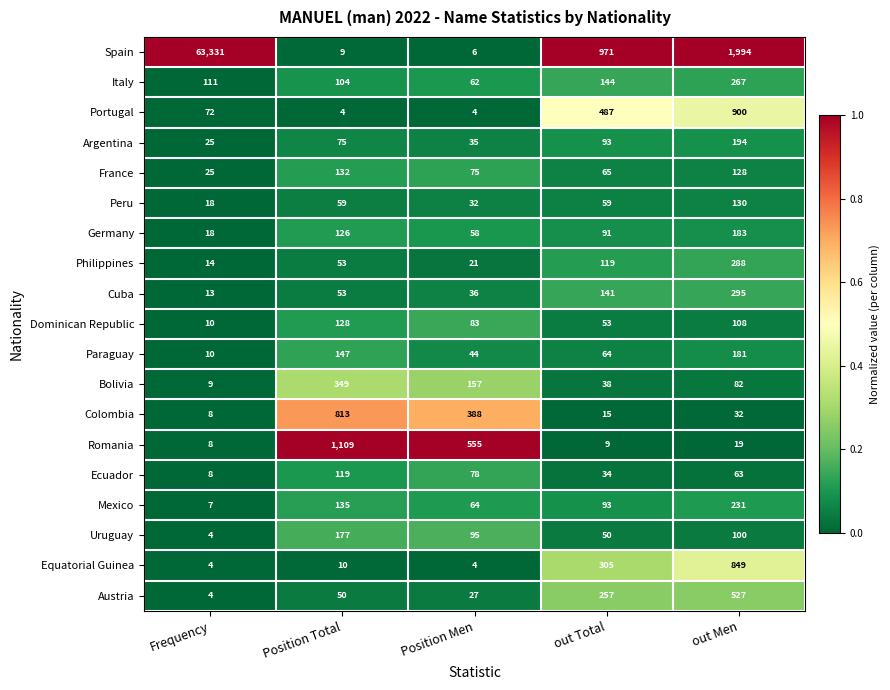

What is the average value of the Portugal series?

293